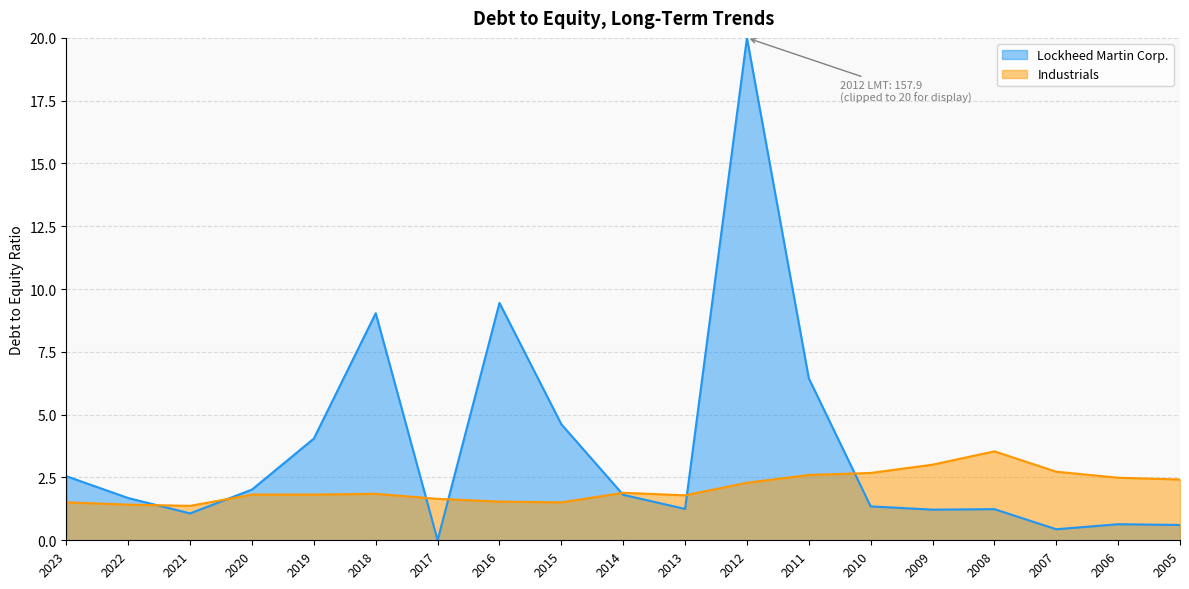

Between 2006 and 2007, which is larger?

2007